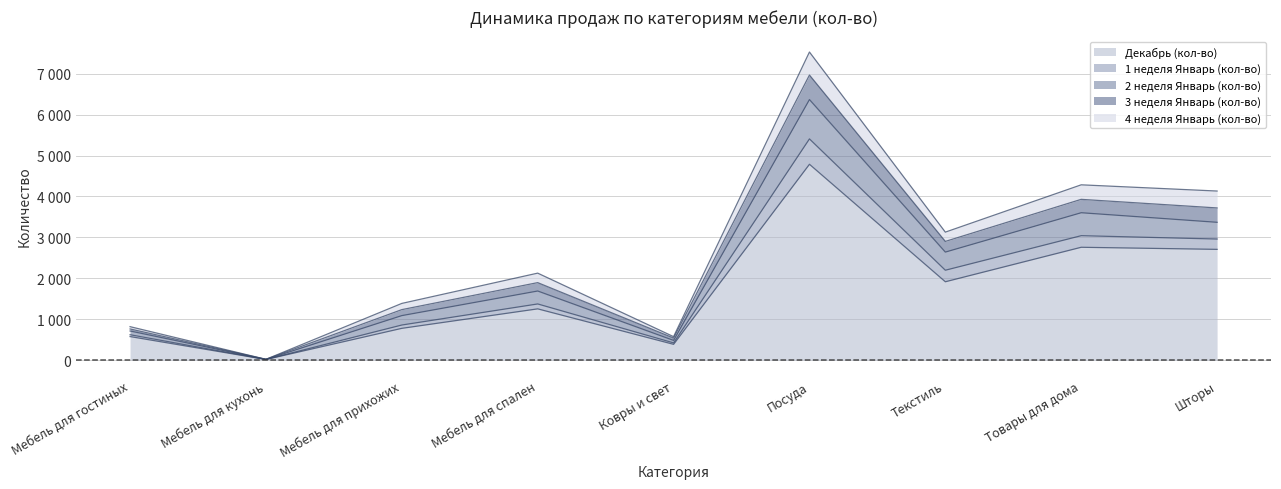

Is the value of 2 неделя Январь (кол-во) at Ковры и свет greater than the value of Декабрь (кол-во) at Мебель для прихожих?

No